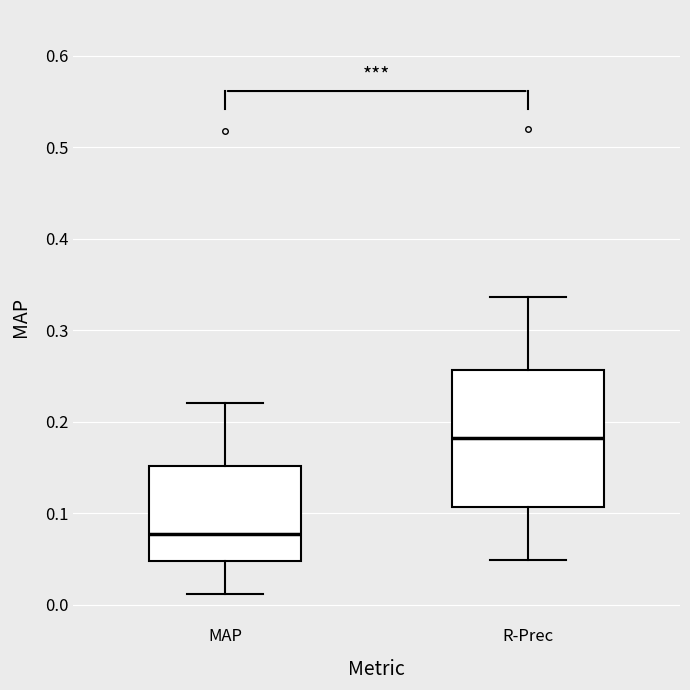

Comparing the boxes themselves (not the whiskers), which one is the tallest?

R-Prec